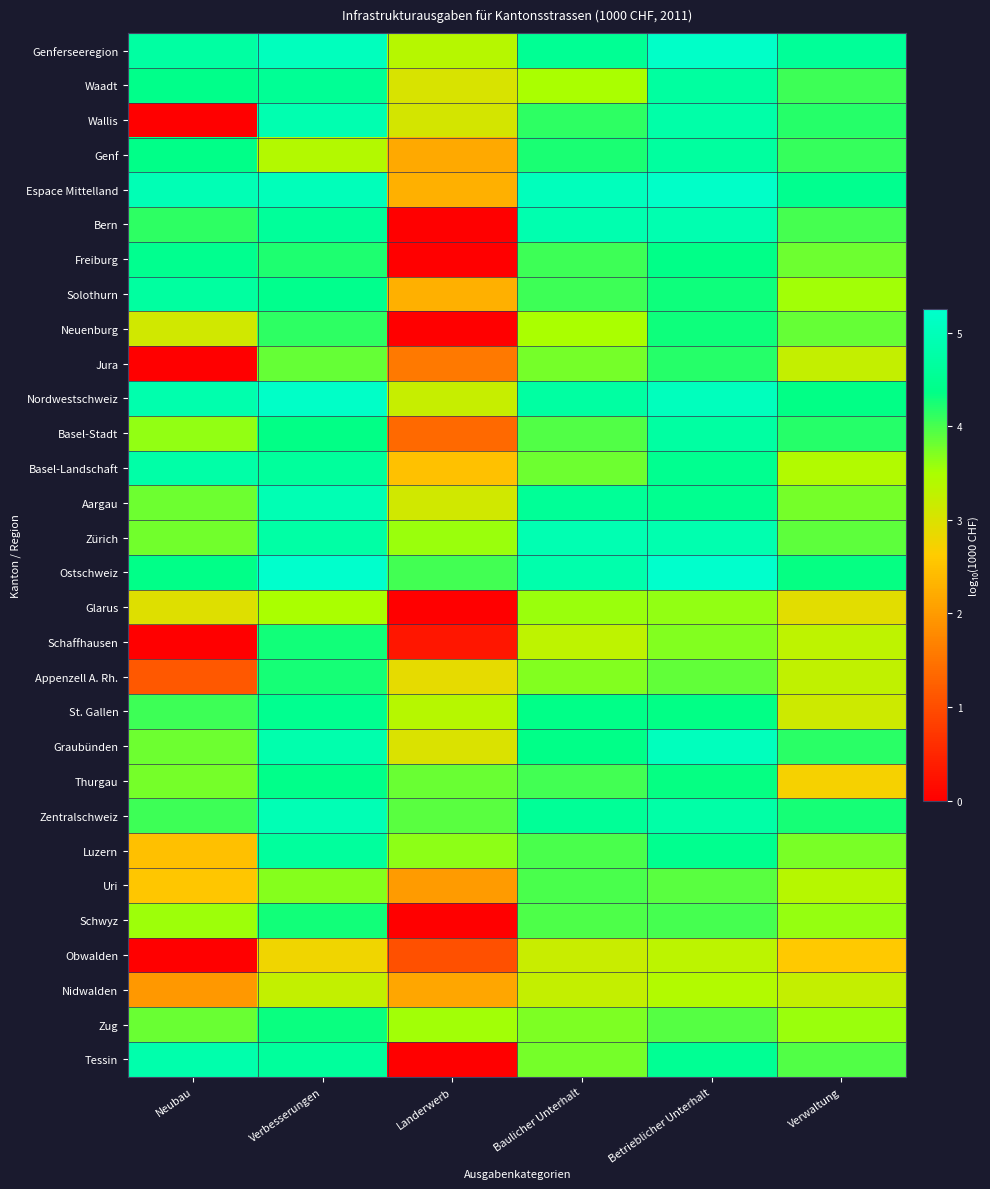

At which category does the chart reach its peak across all series?

Betrieblicher Unterhalt